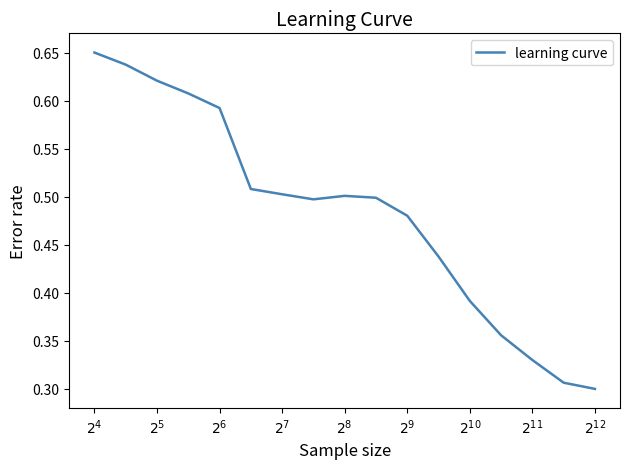

Reading right to left, list all the values displayed in this chart.

0.3	0.3	0.3	0.4	0.4	0.4	0.5	0.5	0.5	0.5	0.5	0.5	0.6	0.6	0.6	0.6	0.7